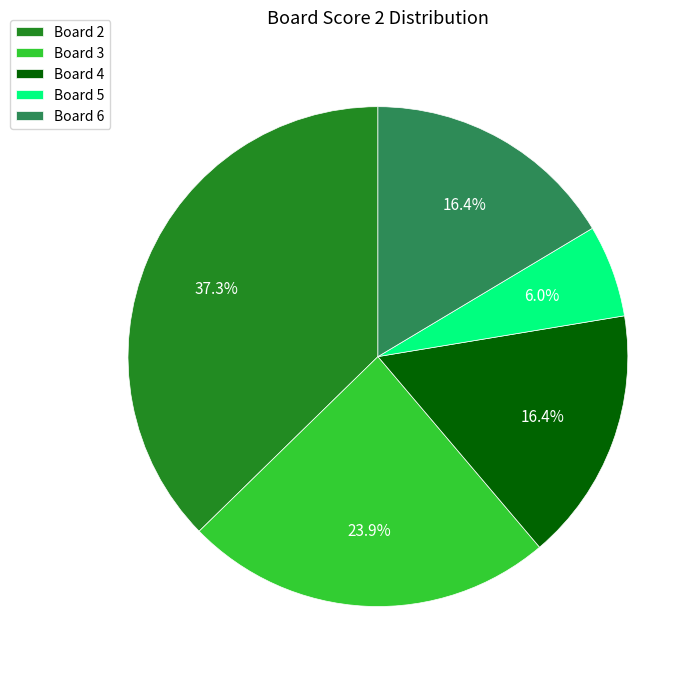

Is there any slice that represents more than half of the pie?

No